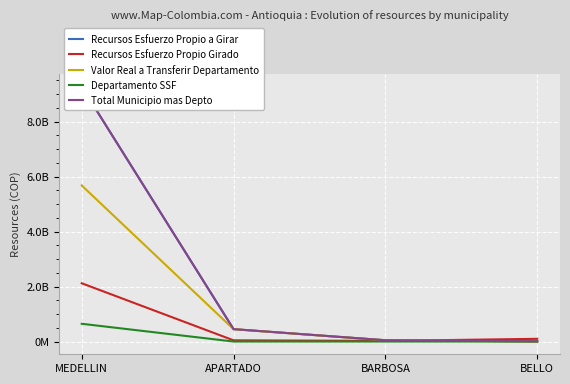

How many lines are shown in the chart?

5